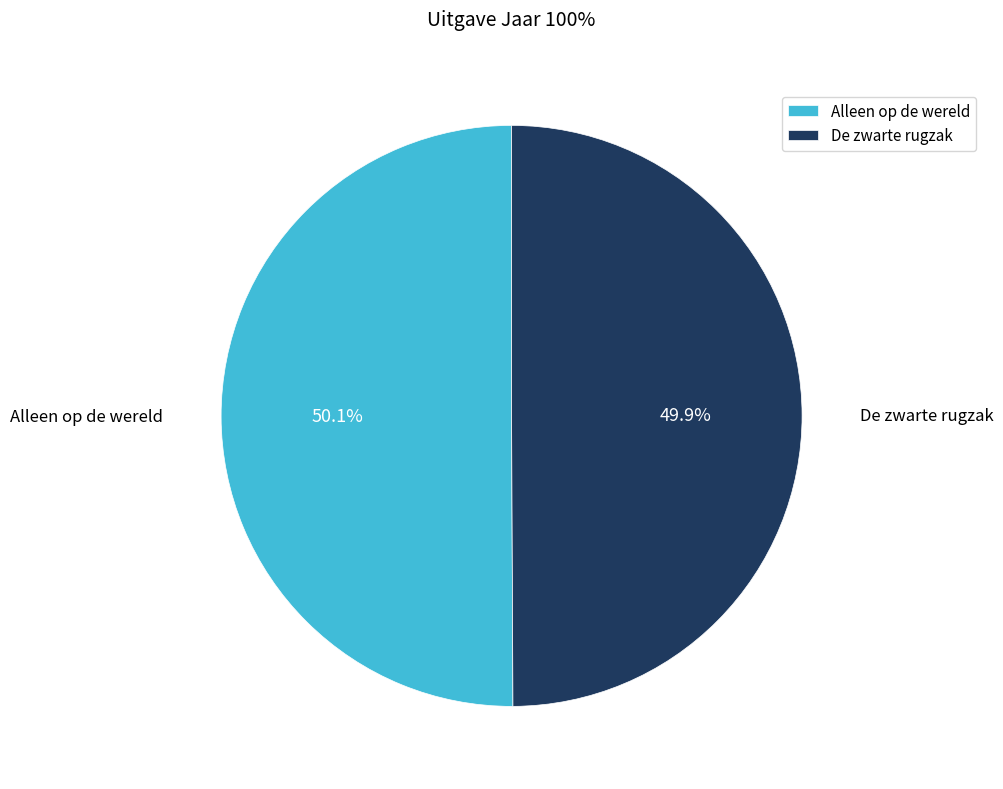

How many slices are in this pie chart?

2